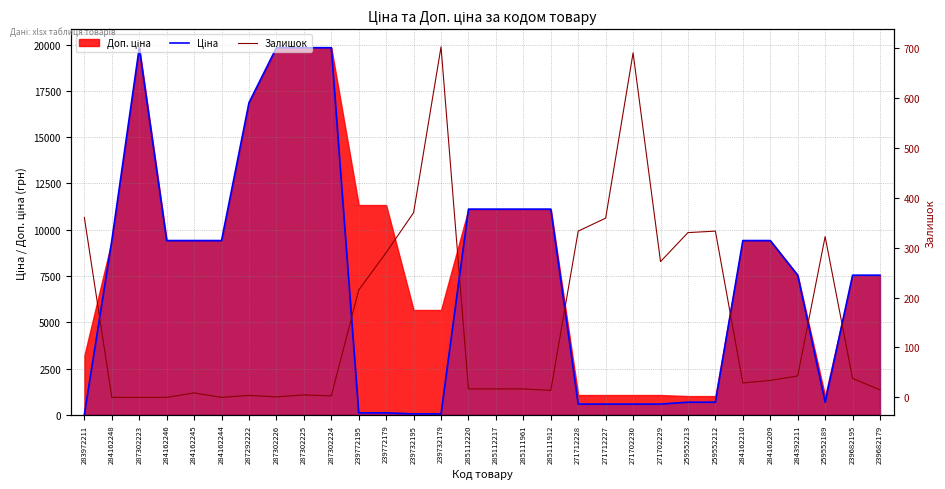

At how many categories does at least one series exceed 688?

23